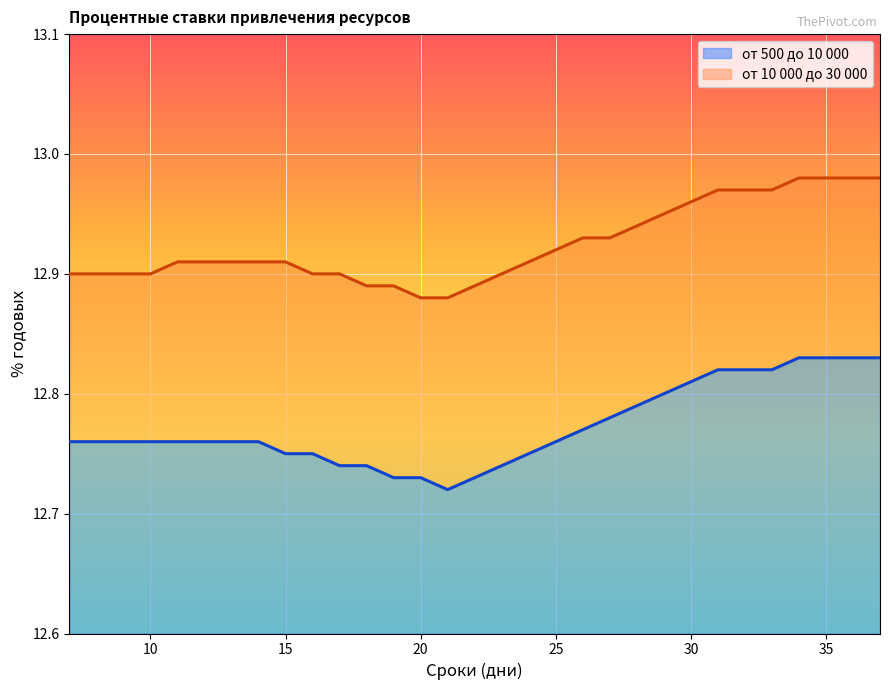

What is the difference between the second highest and minimum values in the от 10 000 до 30 000 series?

0.1